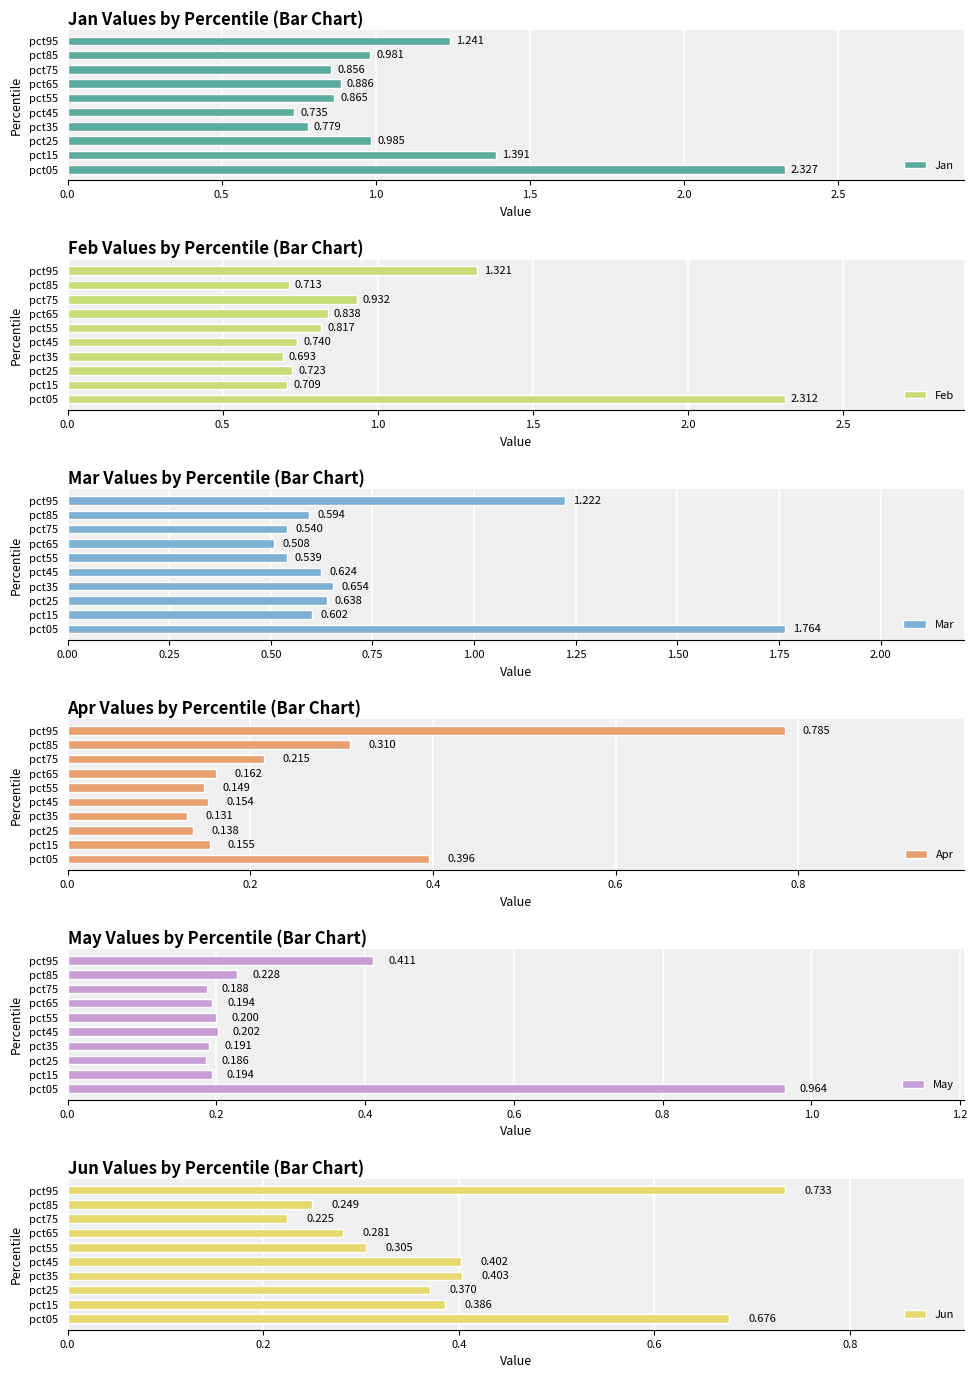

What is the minimum value for Feb?

0.7